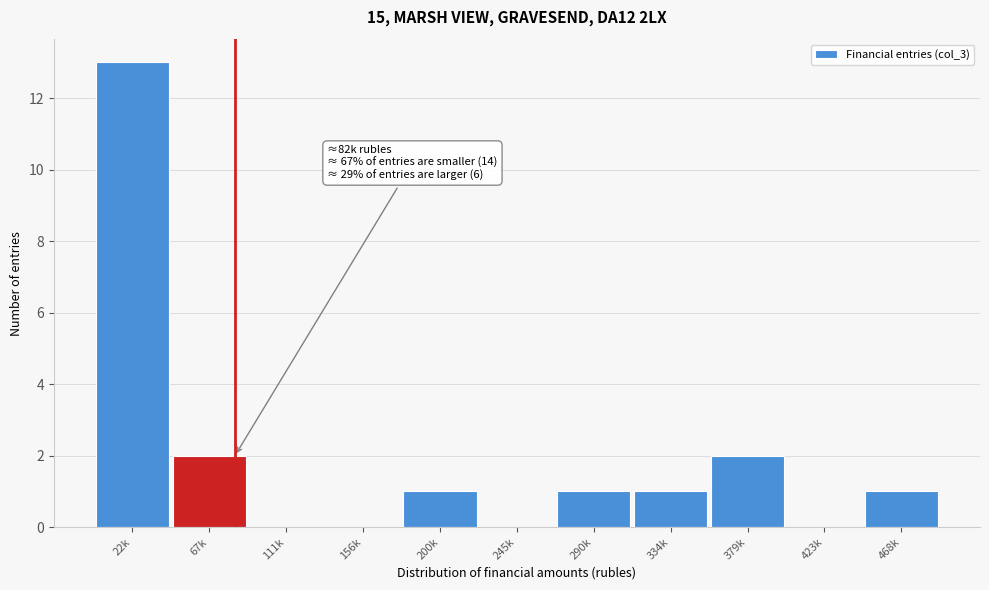

Reading right to left, extract all data points from this chart.

468k=1	423k=0	379k=2	334k=1	290k=1	245k=0	200k=1	156k=0	111k=0	67k=2	22k=13